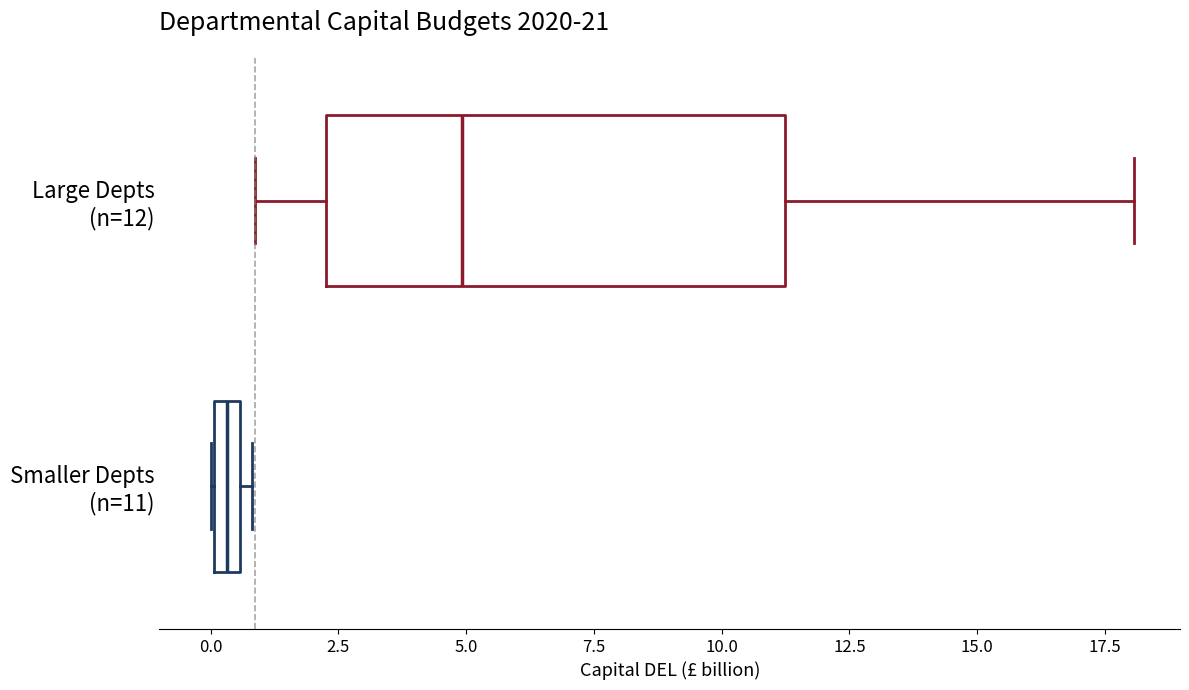

Which box is the widest, from its left edge to its right edge?

Large Depts (n=12)